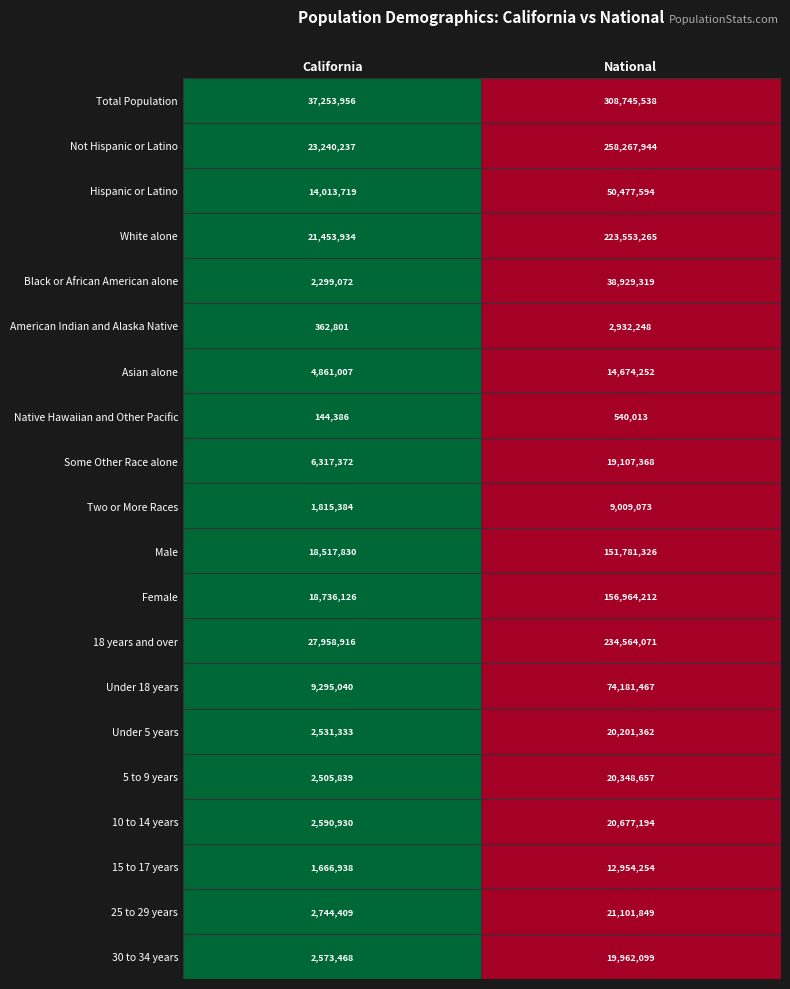

What is the average value of the Under 18 years series?

41738254